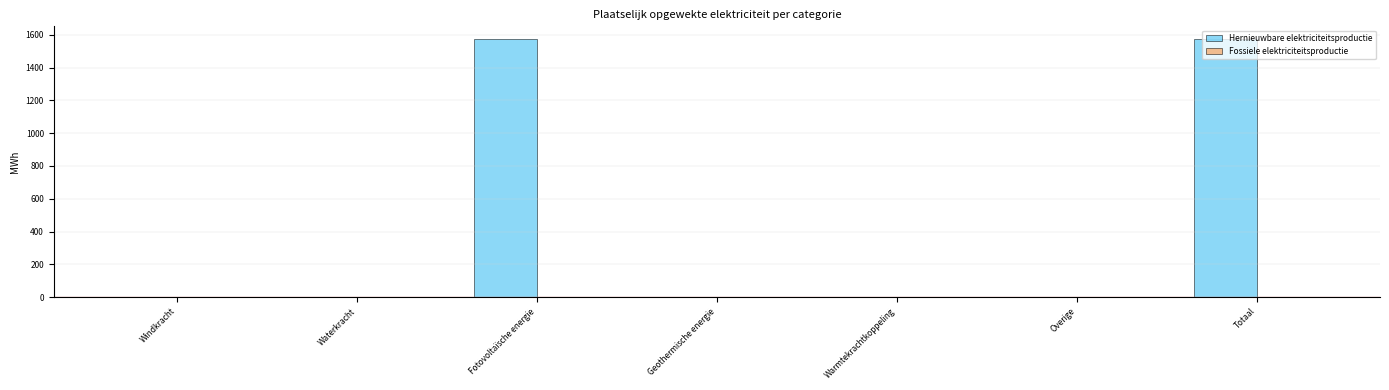

What is the maximum value shown in the chart?

1573.5